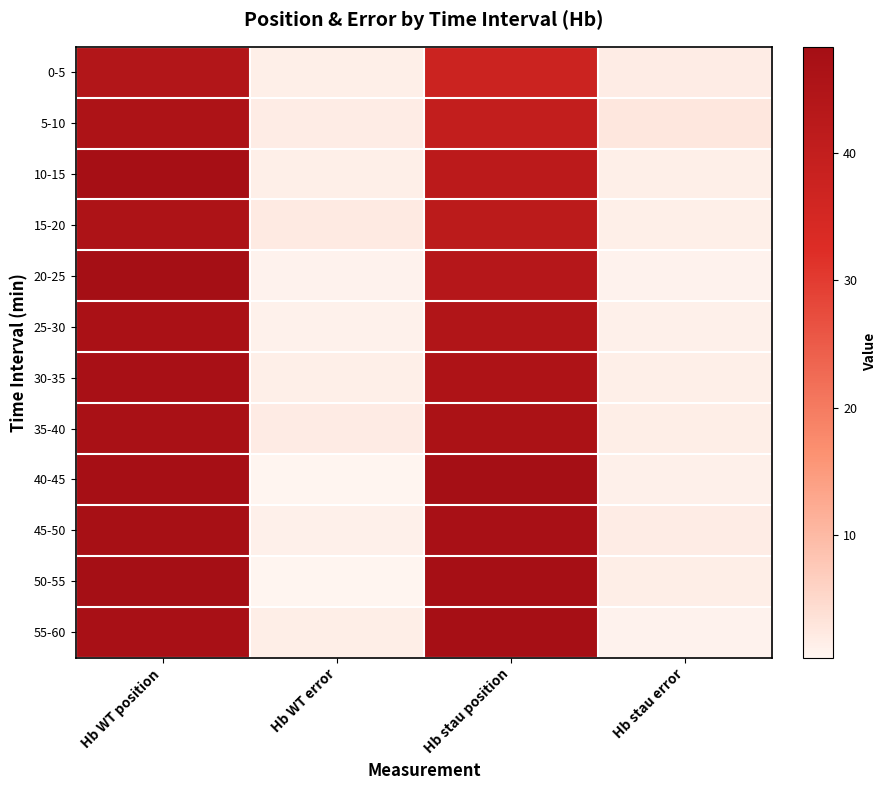

What is the spread (max minus min) of values at Hb WT position?

3.9